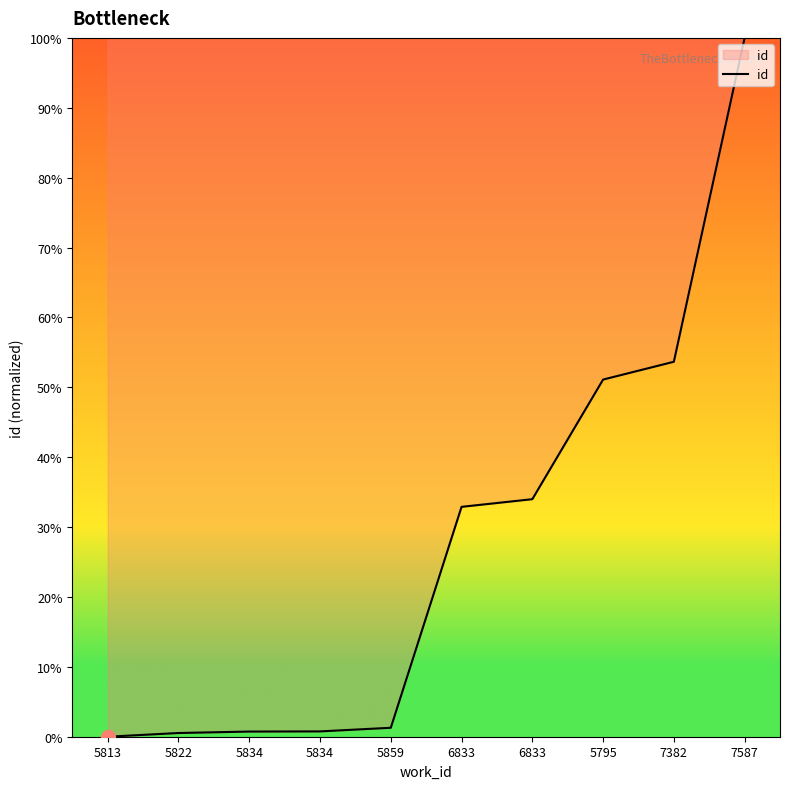

What is the sum of all values?

275.0